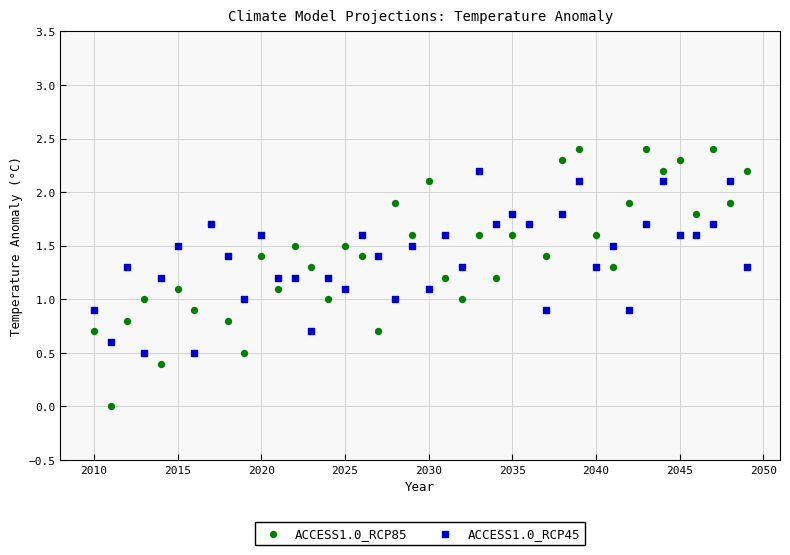

Which series has the largest Y range (max minus min)?

ACCESS1.0_RCP85